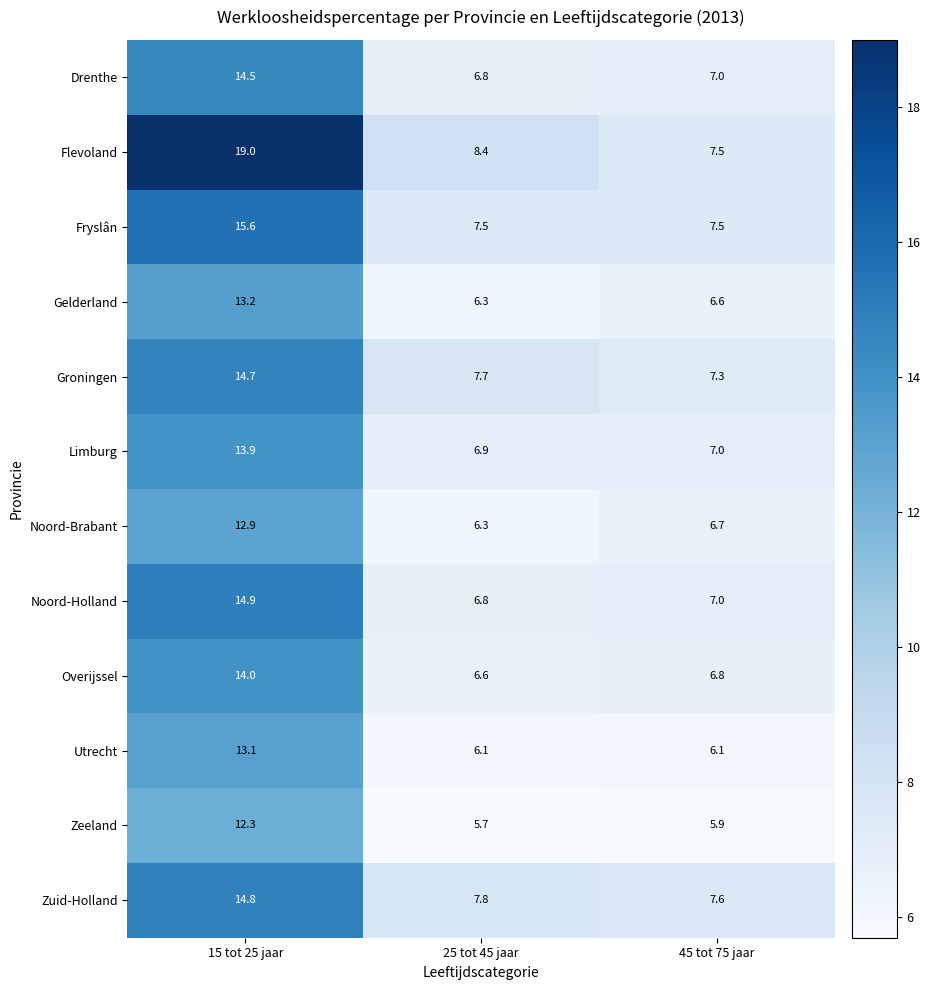

True or false: Zuid-Holland has a value of 4.1 at 45 tot 75 jaar.

False